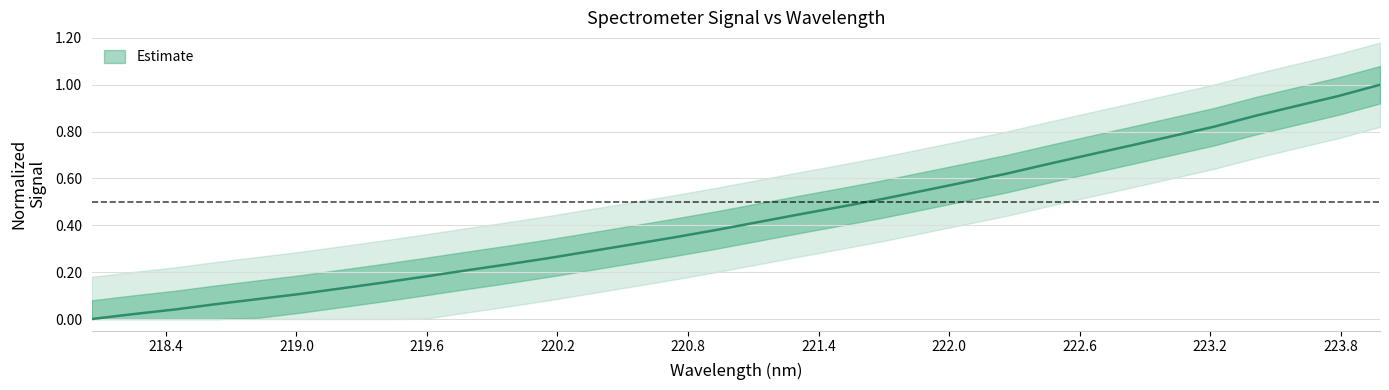

What is the label of the 32nd point from the left?

223.9802